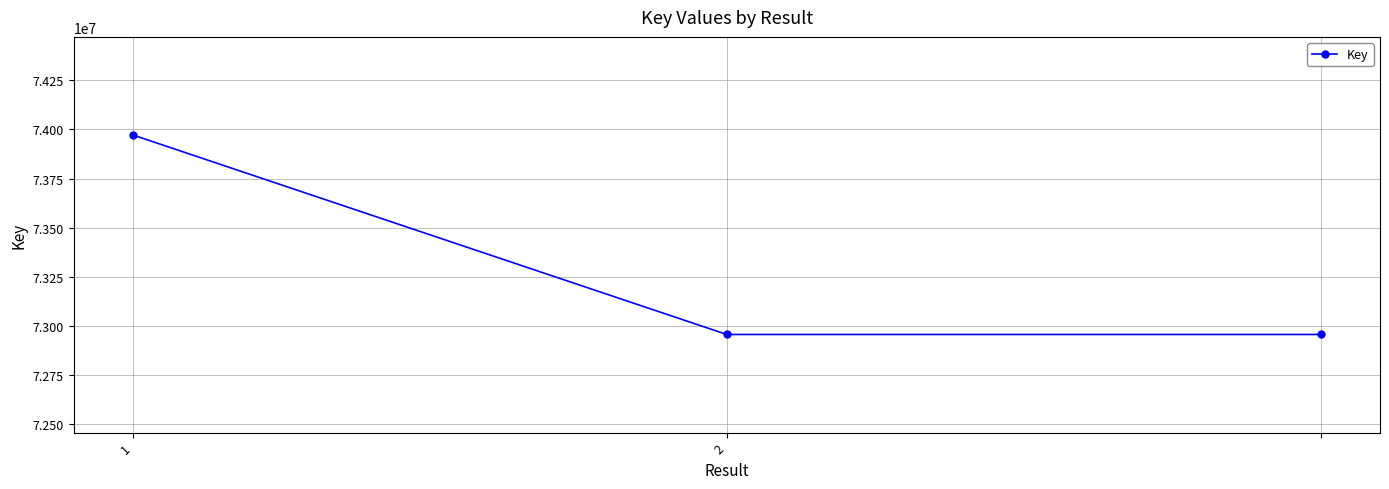

What is the sum of all values?

219881979